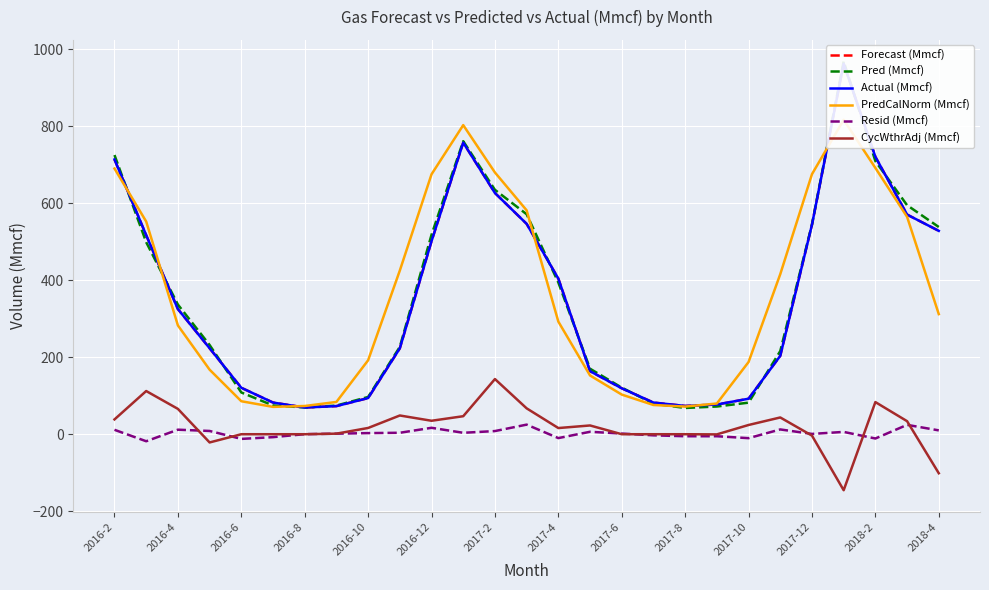

What is the maximum value for Resid (Mmcf)?

24.9